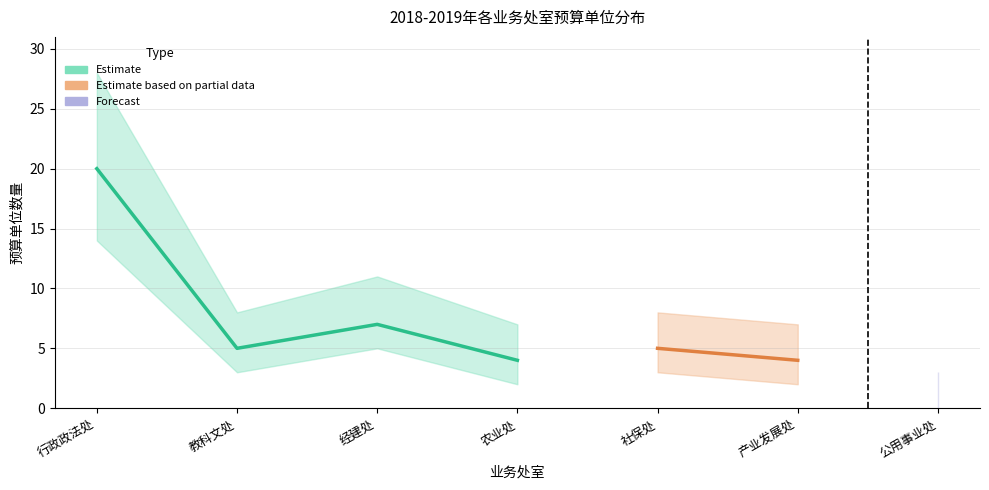

Is the value of 下限 at 产业发展处 greater than the value of 上限 at 经建处?

No